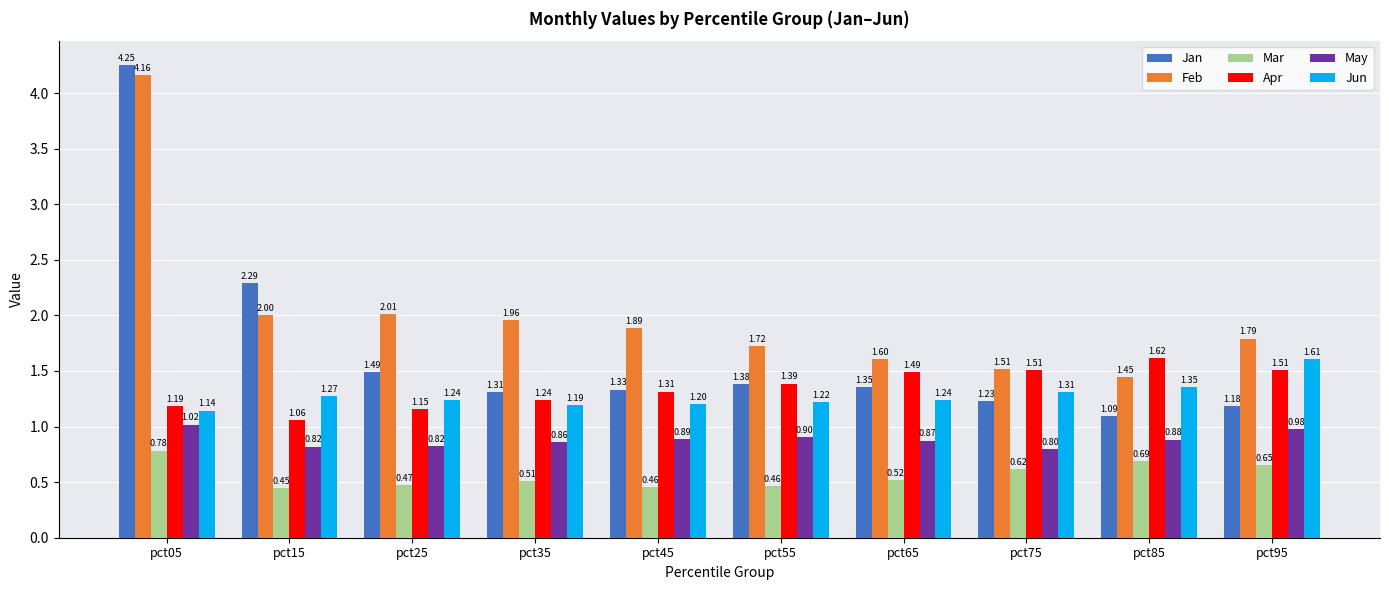

Which series changed the most between pct45 and pct65?

Feb